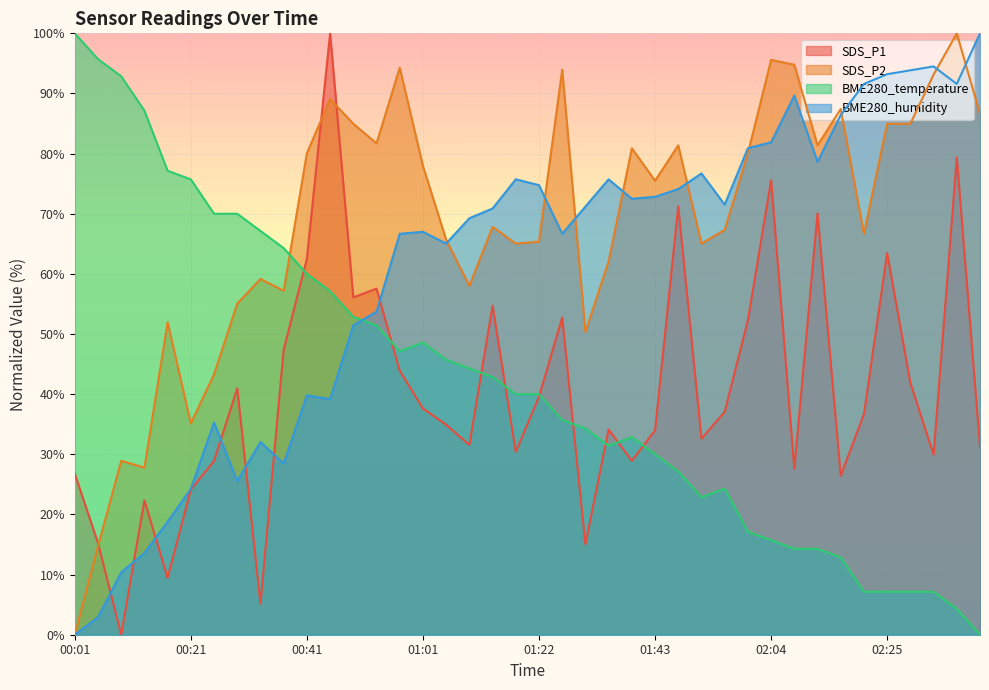

Where do SDS_P2 and BME280_temperature first cross each other?

00:37 and 00:41